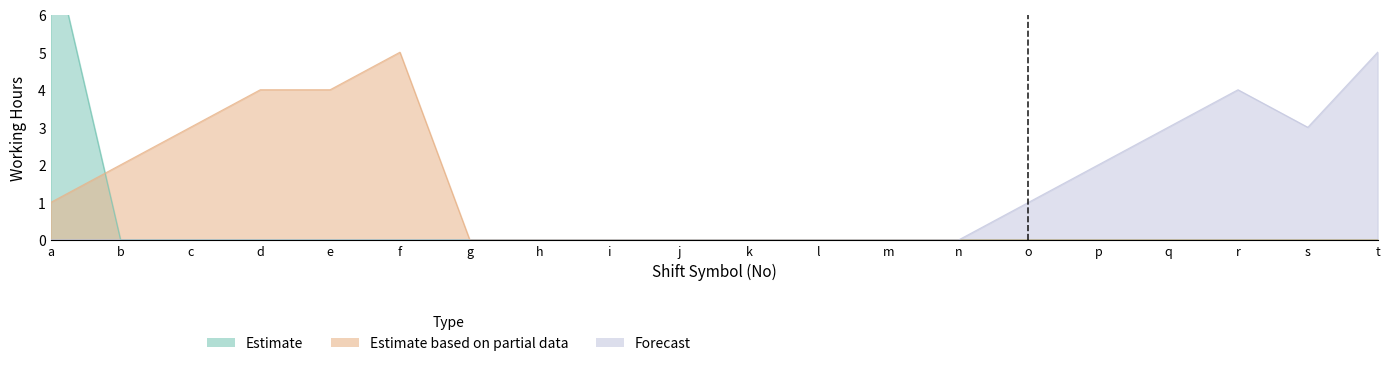

True or false: Forecast and Estimate based on partial data cross at least once.

False